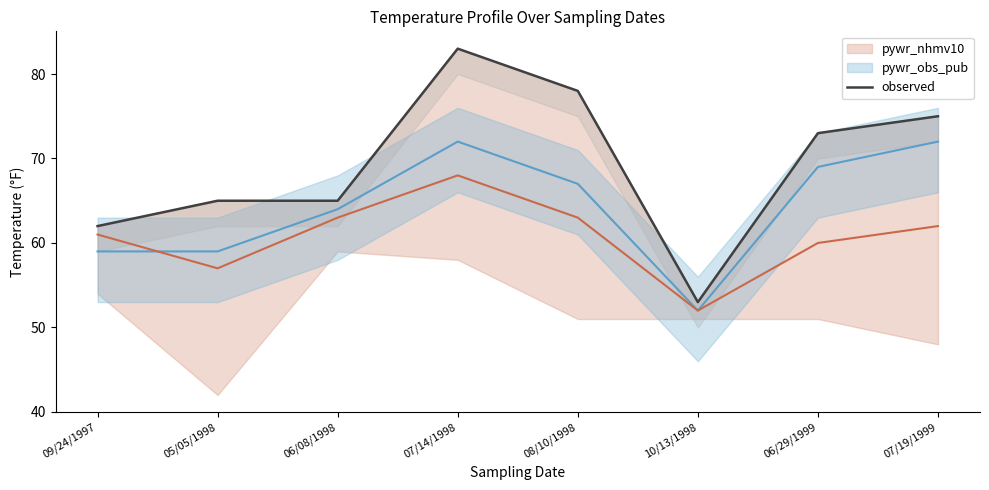

How many categories are shown in the chart?

8